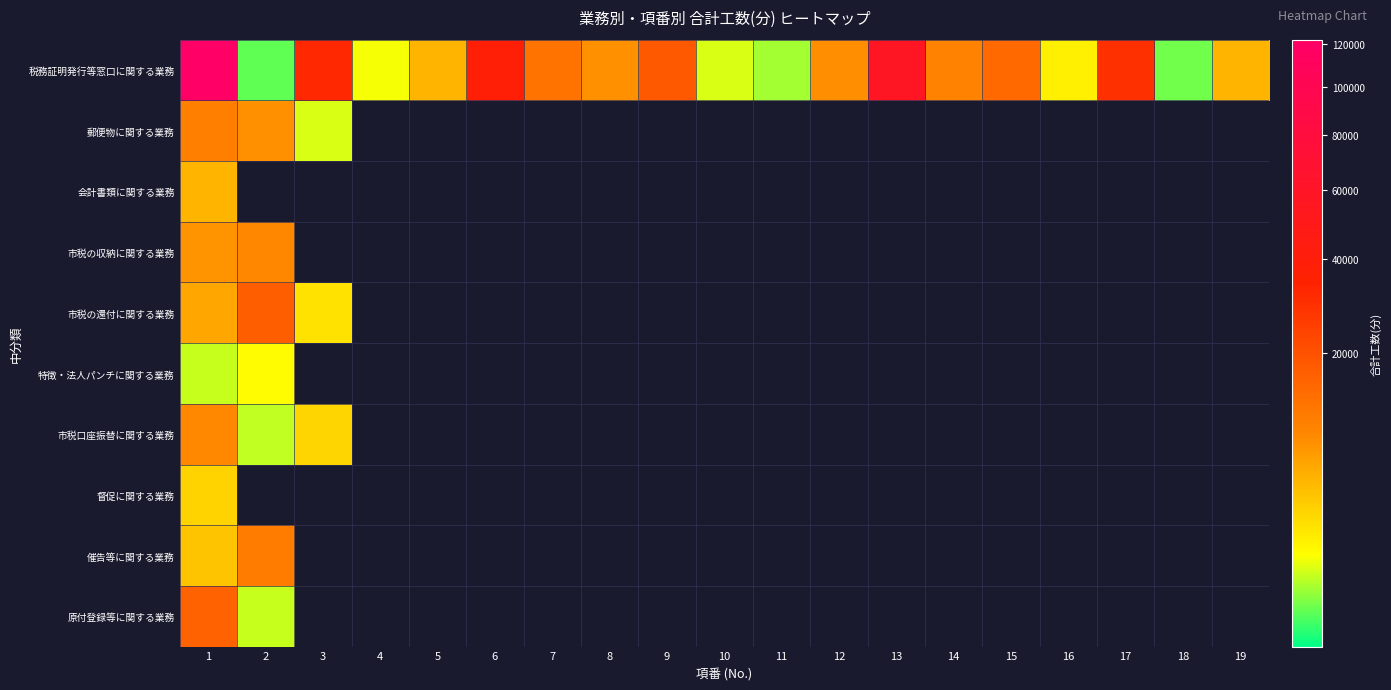

What is the spread (max minus min) of values at 17?

29200